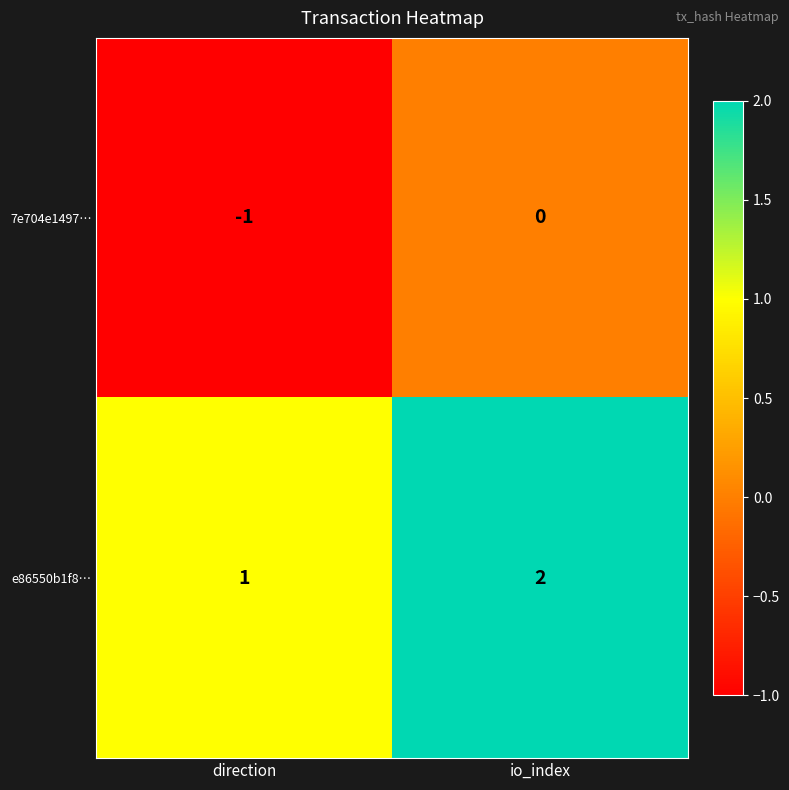

Reading left to right, transcribe all the data shown in this chart.

7e704e1497…: -1	0
e86550b1f8…: 1	2